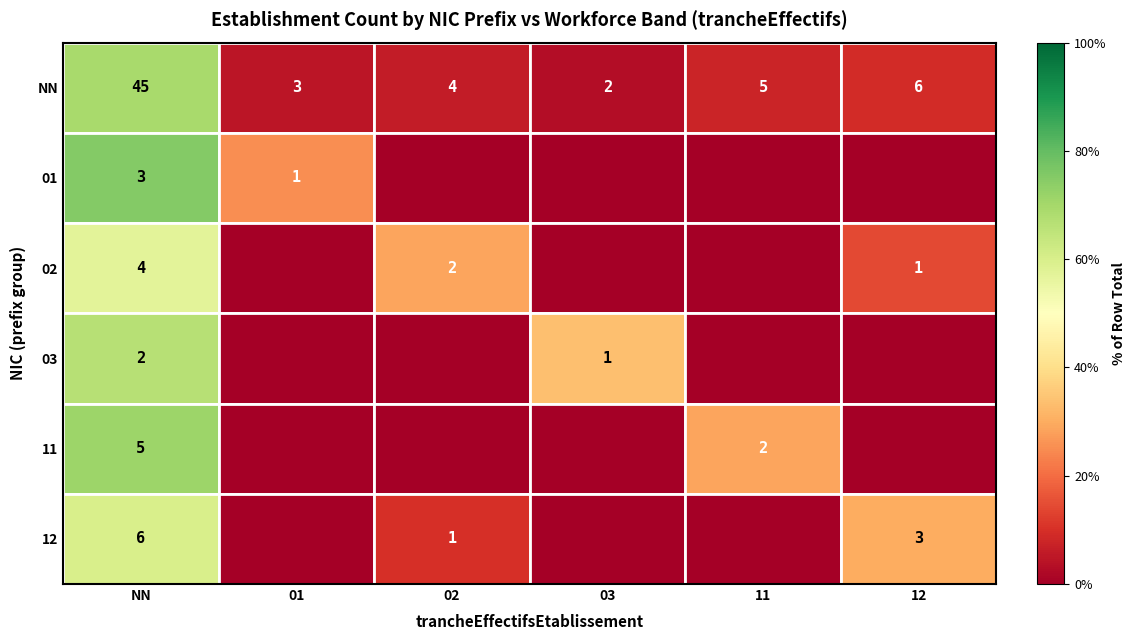

The value of 03 at NN is 0. True or false?

False